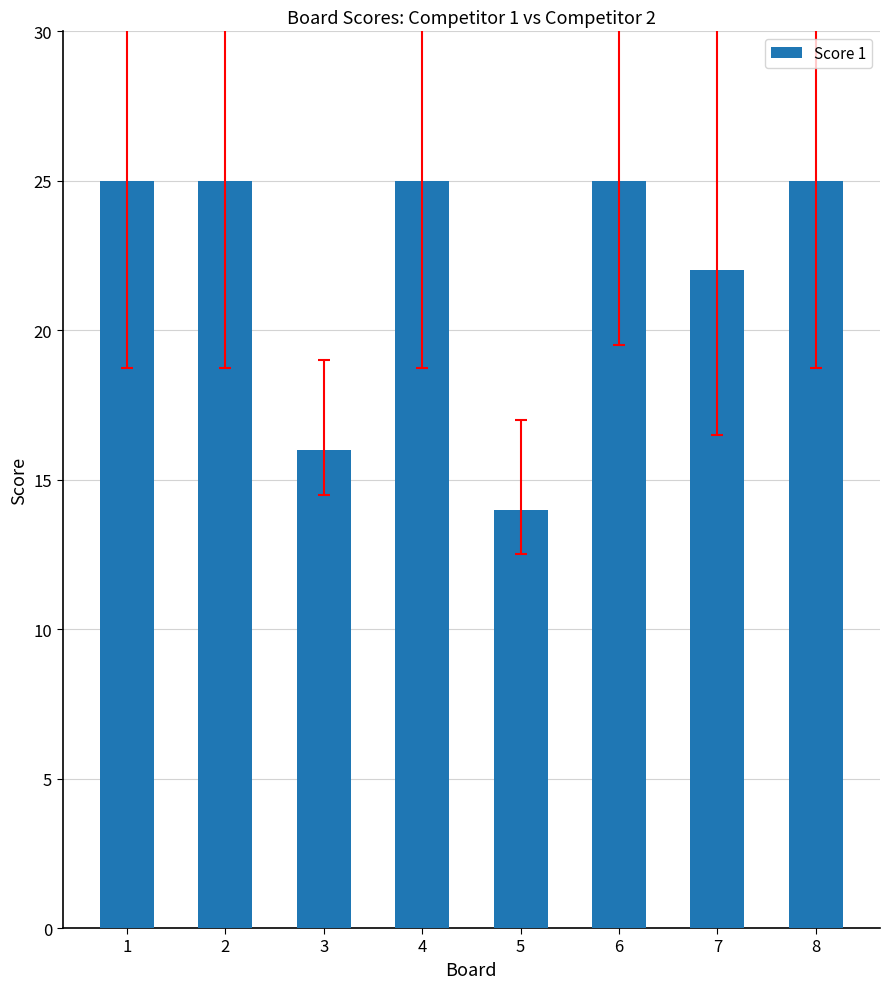

What is the difference between the maximum and minimum values?

11